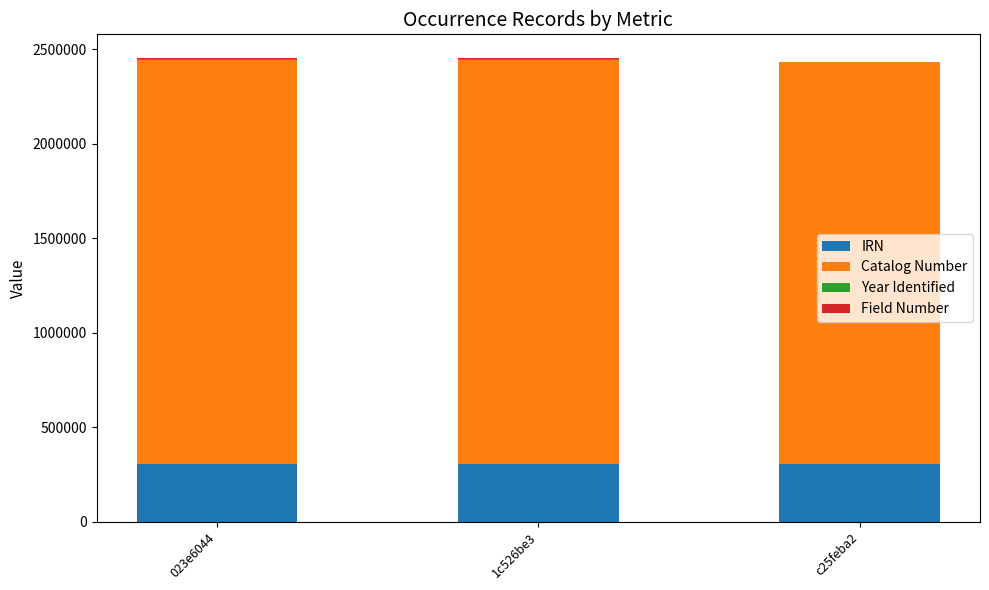

Is it true that Year Identified equals 587 at c25feba2?

False